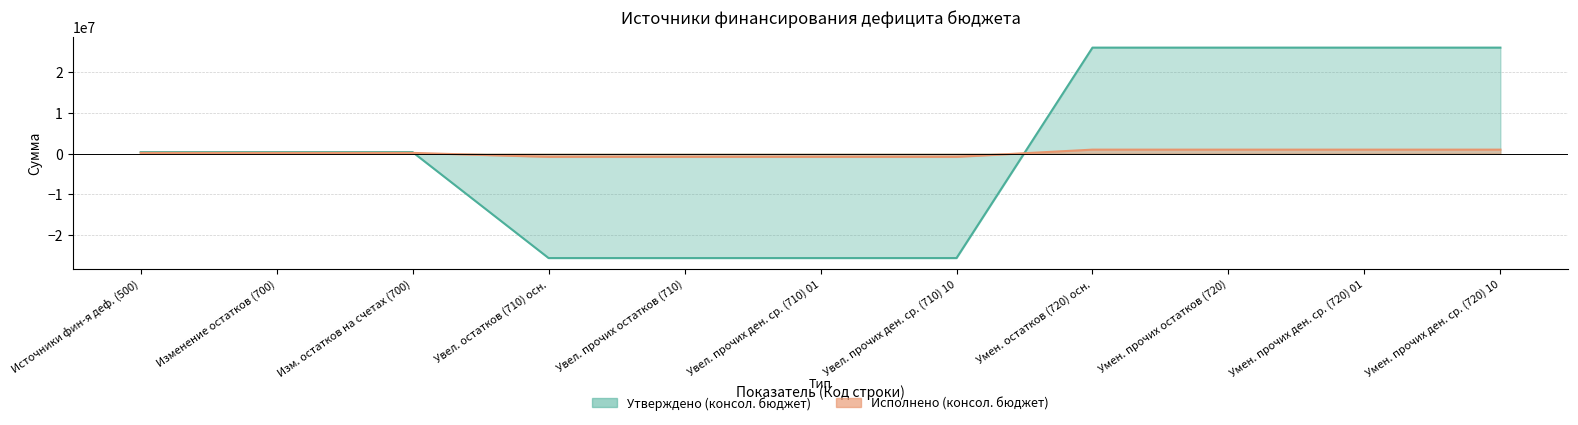

How many values in Утверждено (консол. бюджет) are above zero?

7